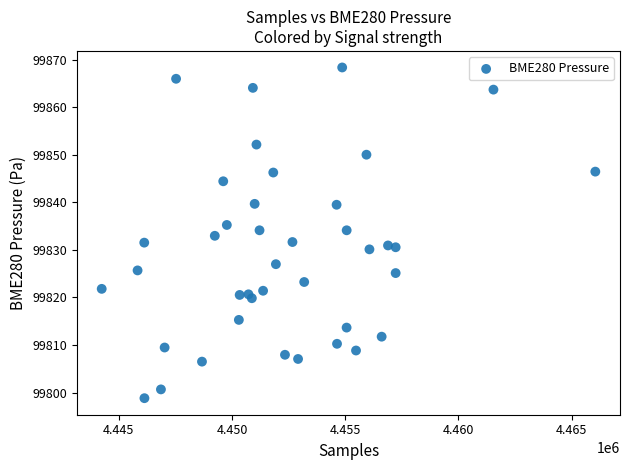

What is the range of X values (max minus min)?

21803.0